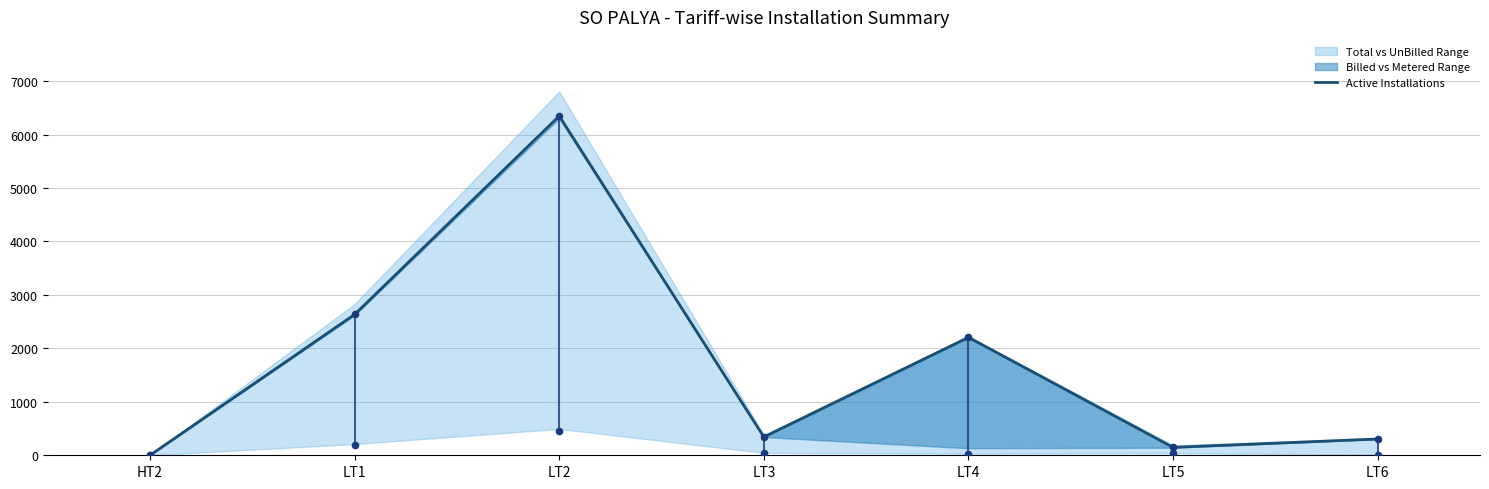

Approximately how many times larger is the value at LT4 compared to LT6?

7.2